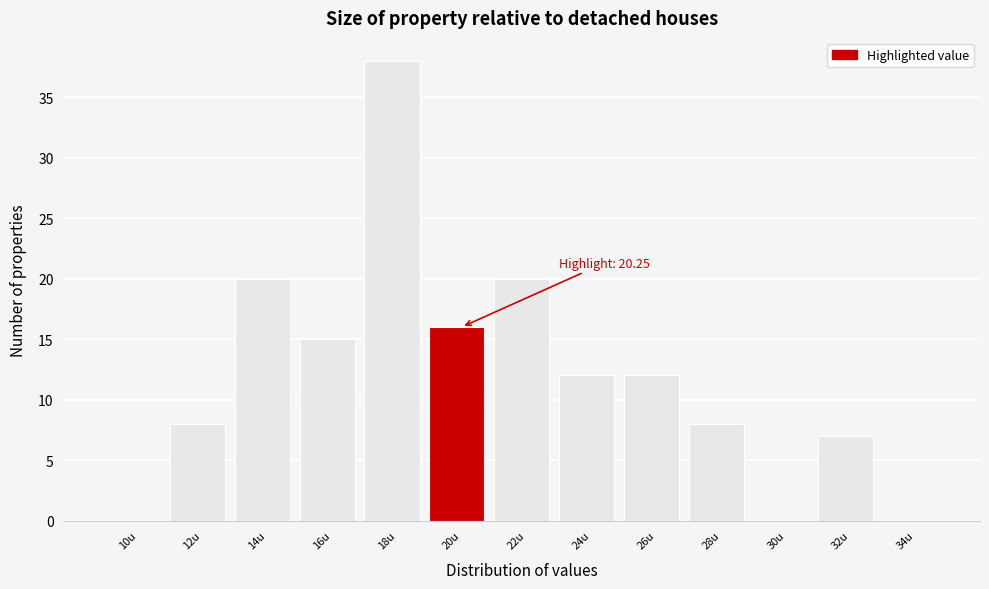

Reading left to right, what are all the values shown in this chart?

10u=0	12u=8	14u=20	16u=15	18u=38	20u=16	22u=20	24u=12	26u=12	28u=8	30u=0	32u=7	34u=0